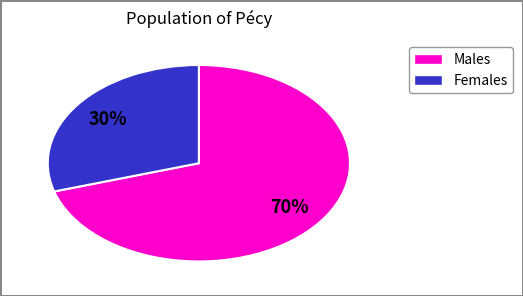

Does any single category account for the majority?

Yes